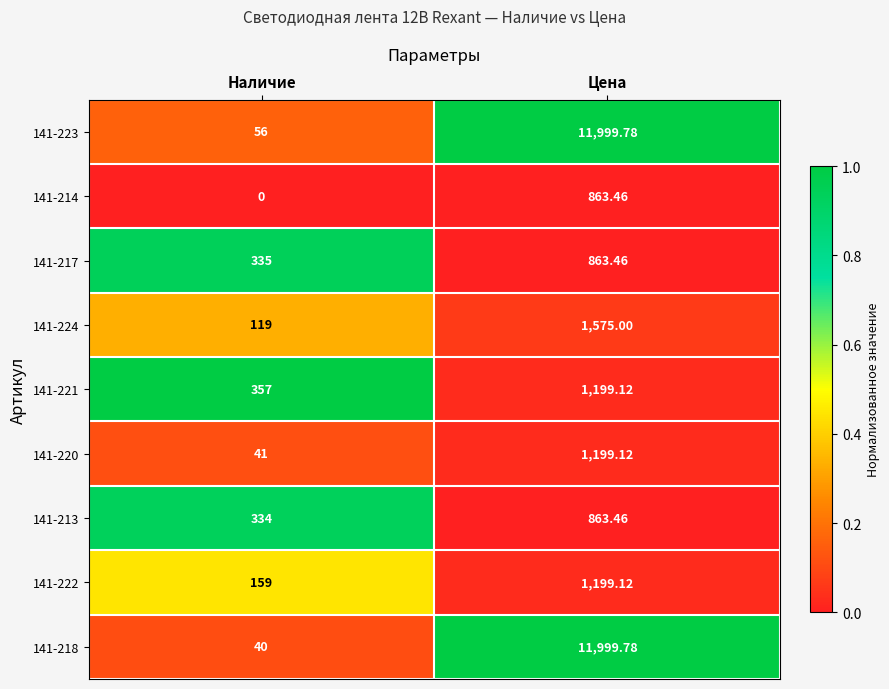

At which label does 141-222 reach its minimum?

Наличие